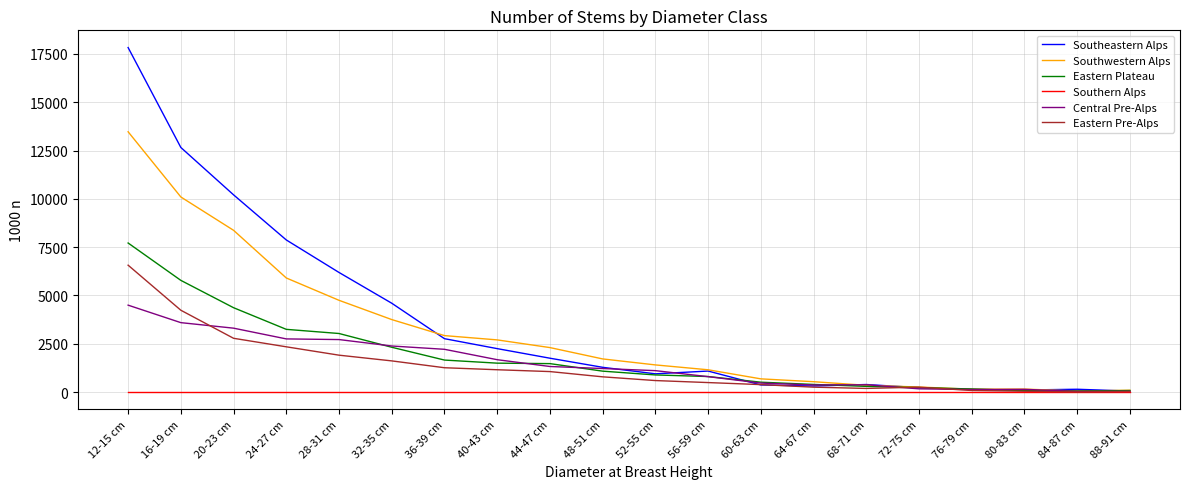

What is the highest value of the Eastern Plateau series?

7713